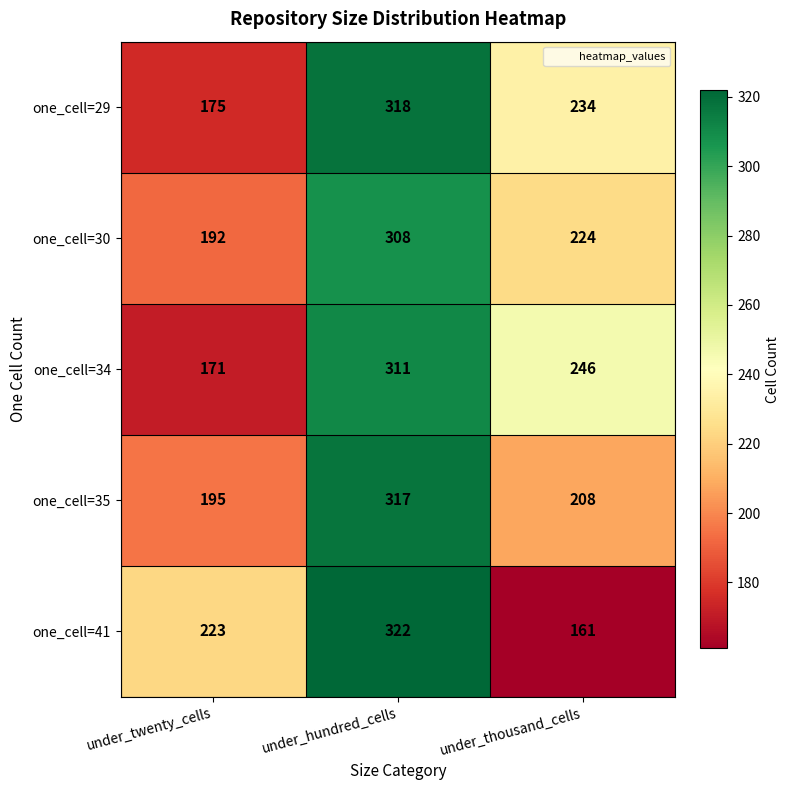

At which category does the chart reach its peak across all series?

under_hundred_cells